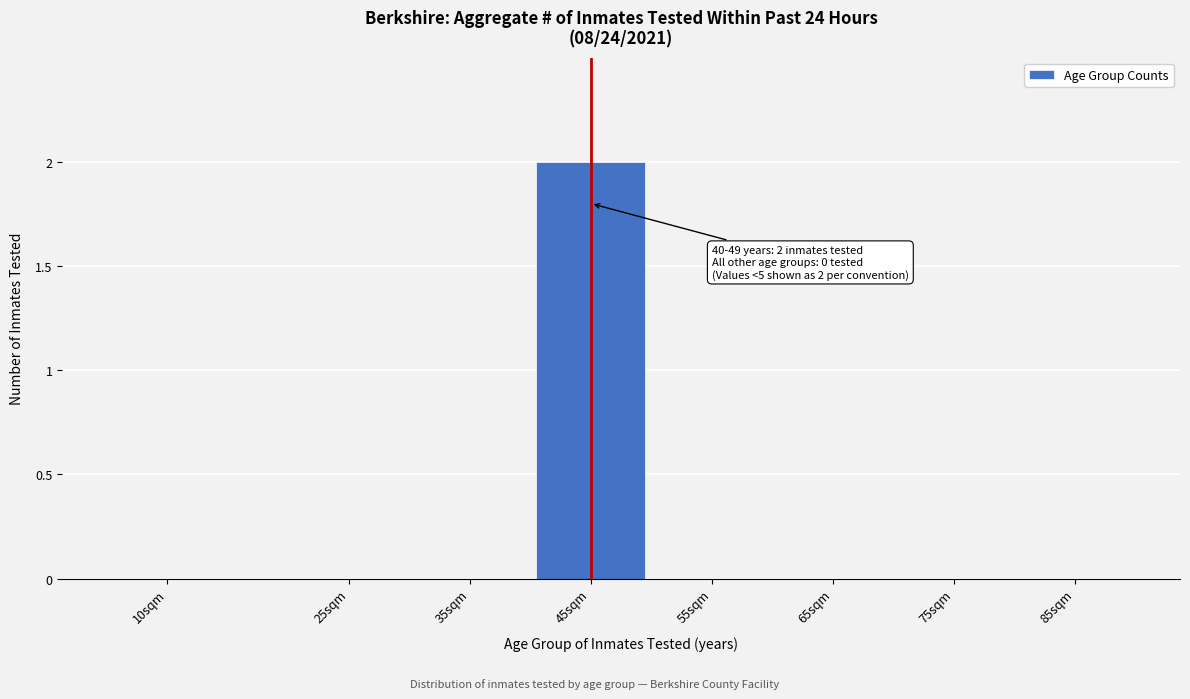

Reading right to left, what are all the values shown in this chart?

85sqm=0	75sqm=0	65sqm=0	55sqm=0	45sqm=2	35sqm=0	25sqm=0	10sqm=0